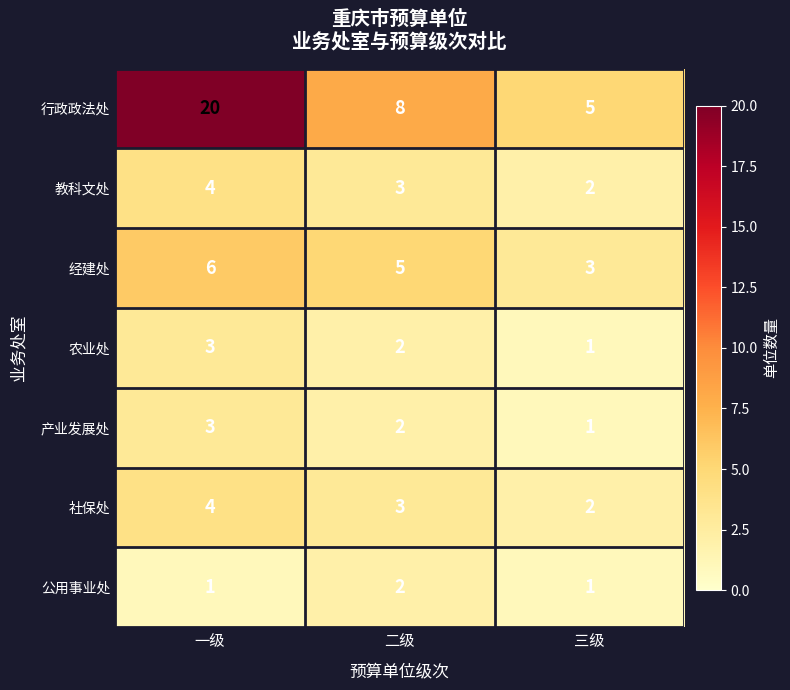

Reading left to right, what are all the values shown in this chart?

行政政法处: 20	8	5
教科文处: 4	3	2
经建处: 6	5	3
农业处: 3	2	1
产业发展处: 3	2	1
社保处: 4	3	2
公用事业处: 1	2	1